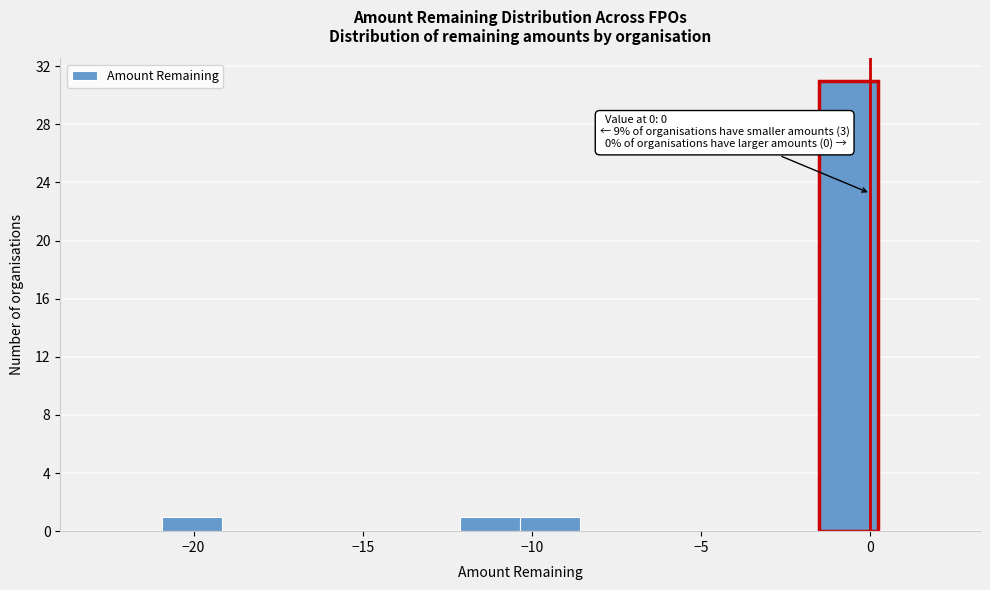

Around what value on the x-axis is the tallest bar? Give the approximate position of its centre, as read against the axis.

-0.5